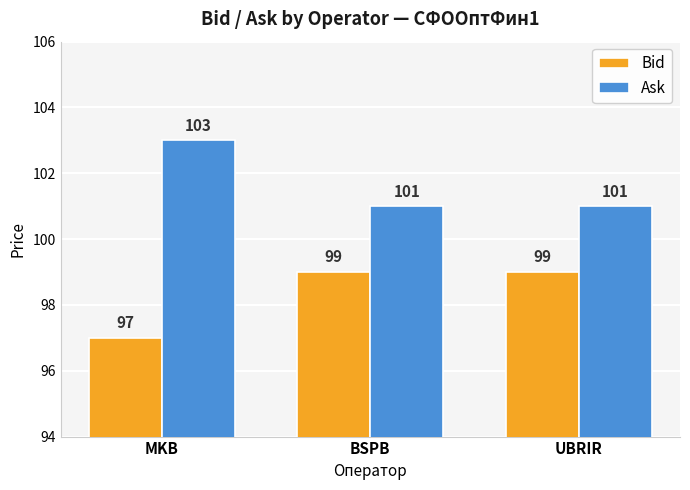

The value of Ask at UBRIR is 101. True or false?

True